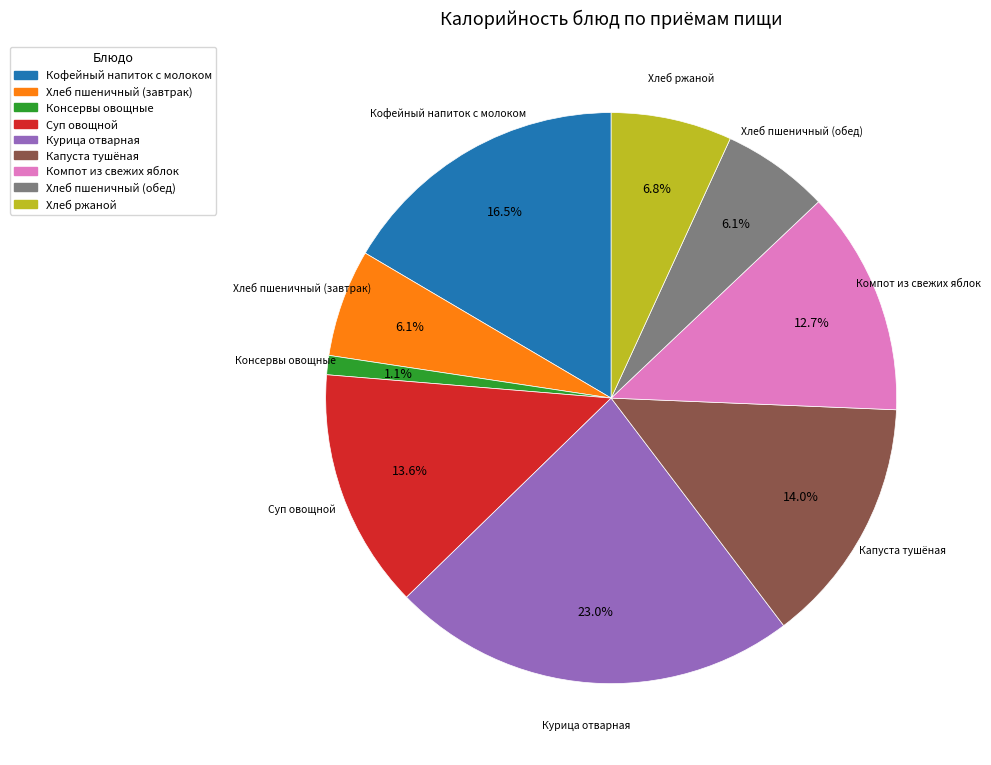

Does Консервы овощные account for over 50% of the chart?

No